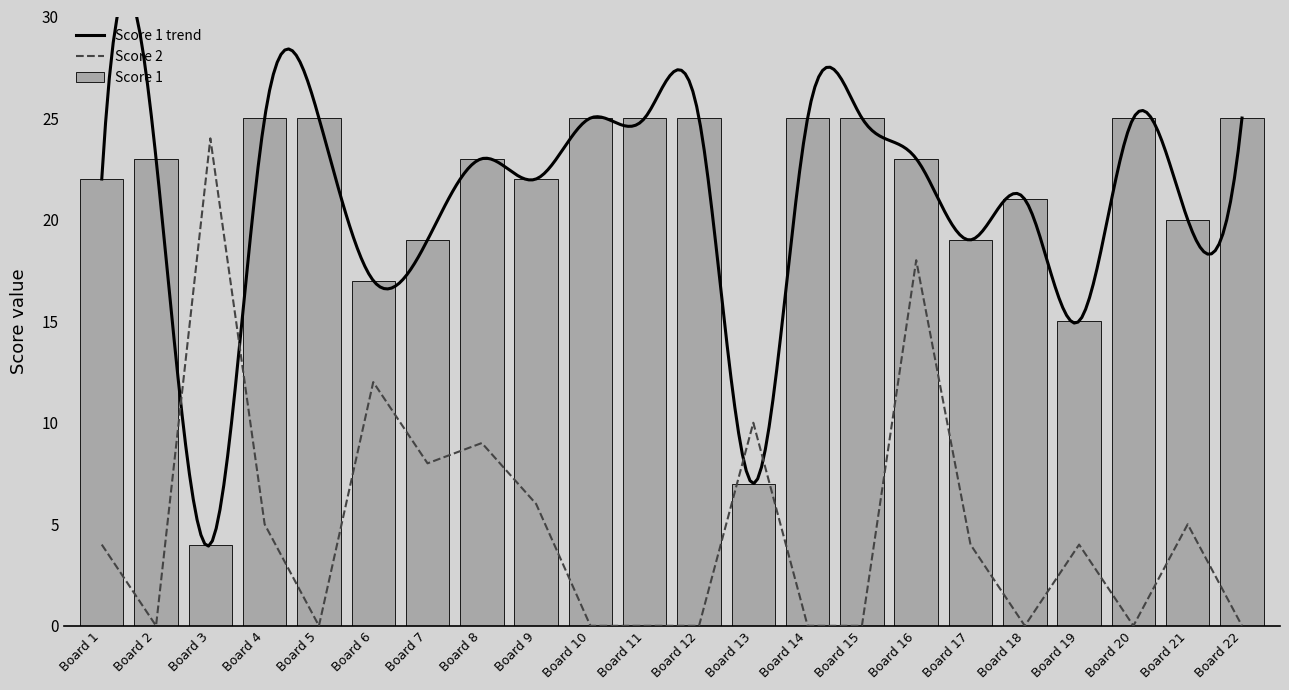

The value of Score 1 at Board 20 is 38. True or false?

False